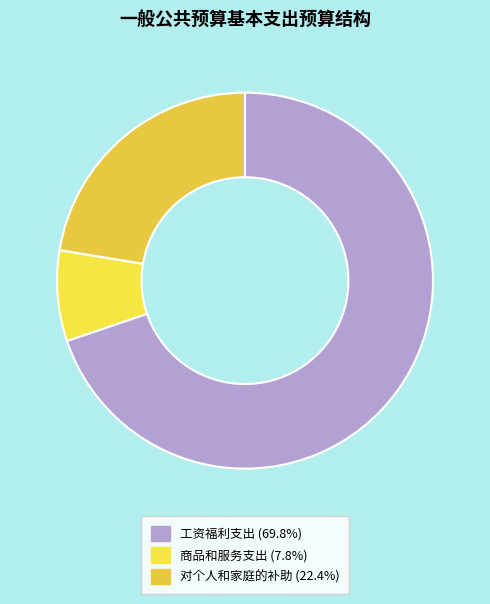

To the nearest percent, what portion does 对个人和家庭的补助 represent?

22%